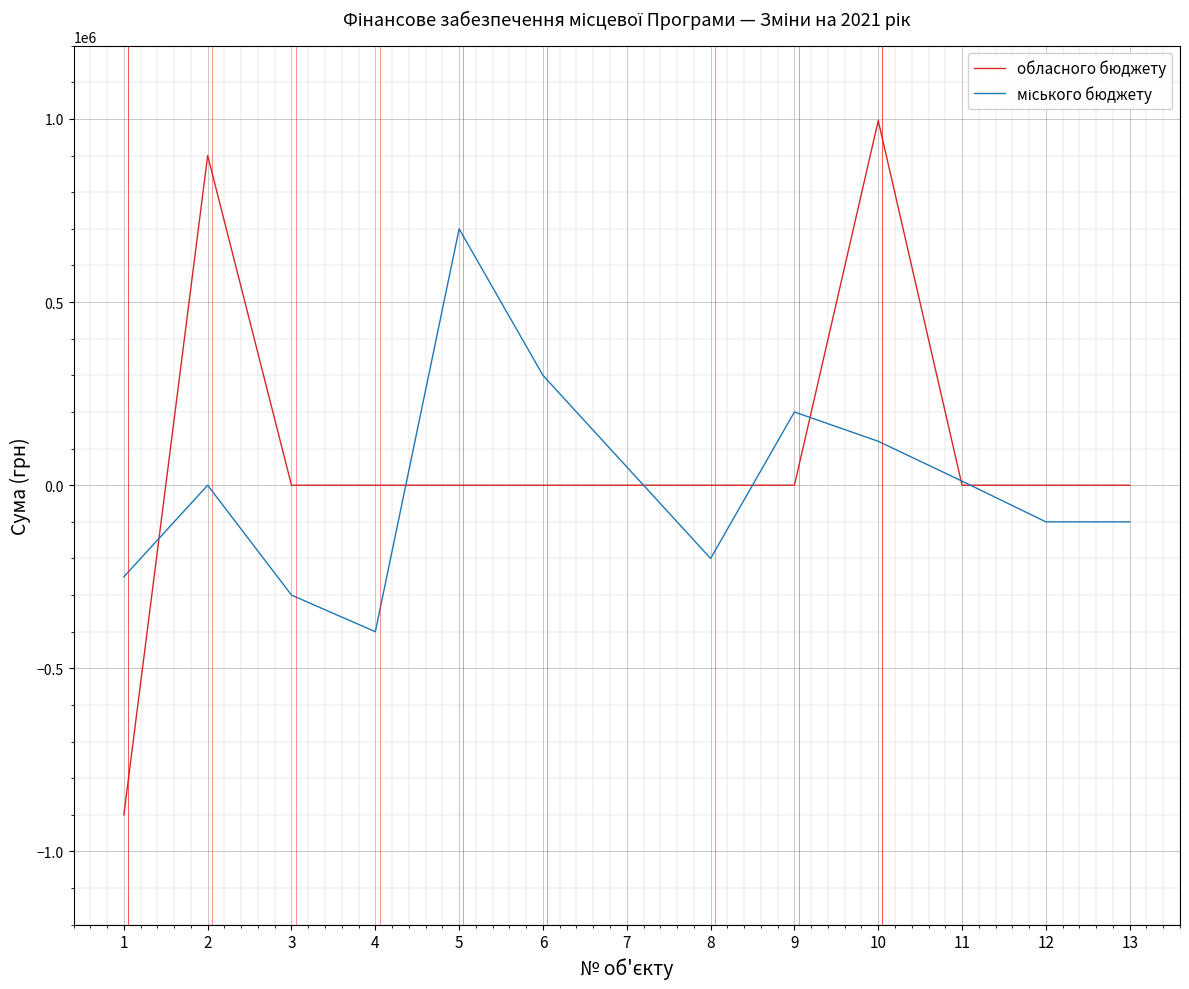

What is the total value across all series at 8?

-200000